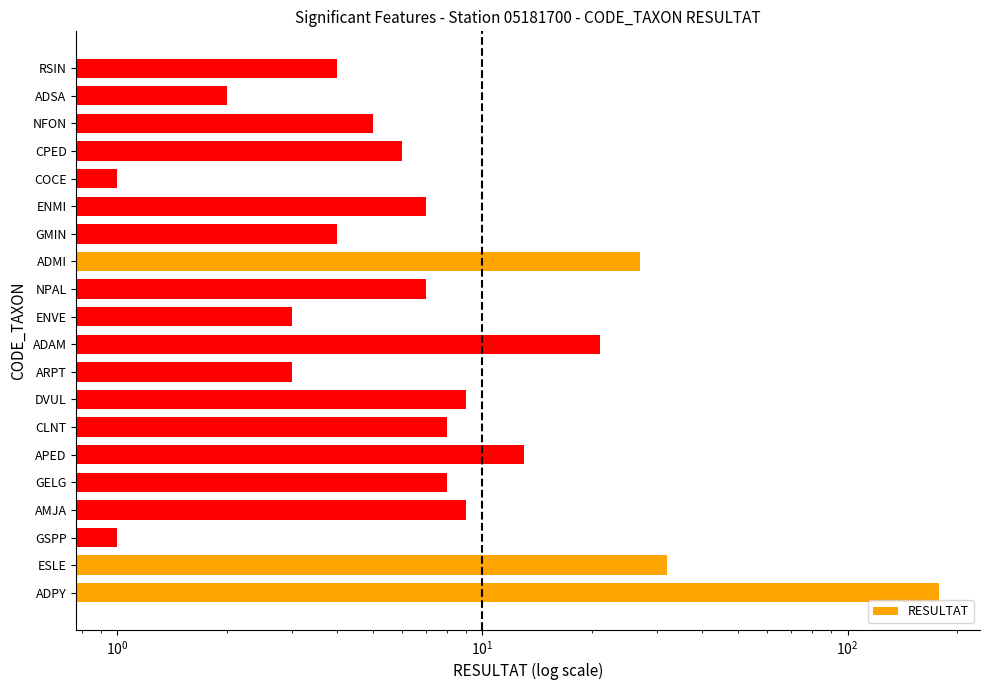

How many values are below 7?

9